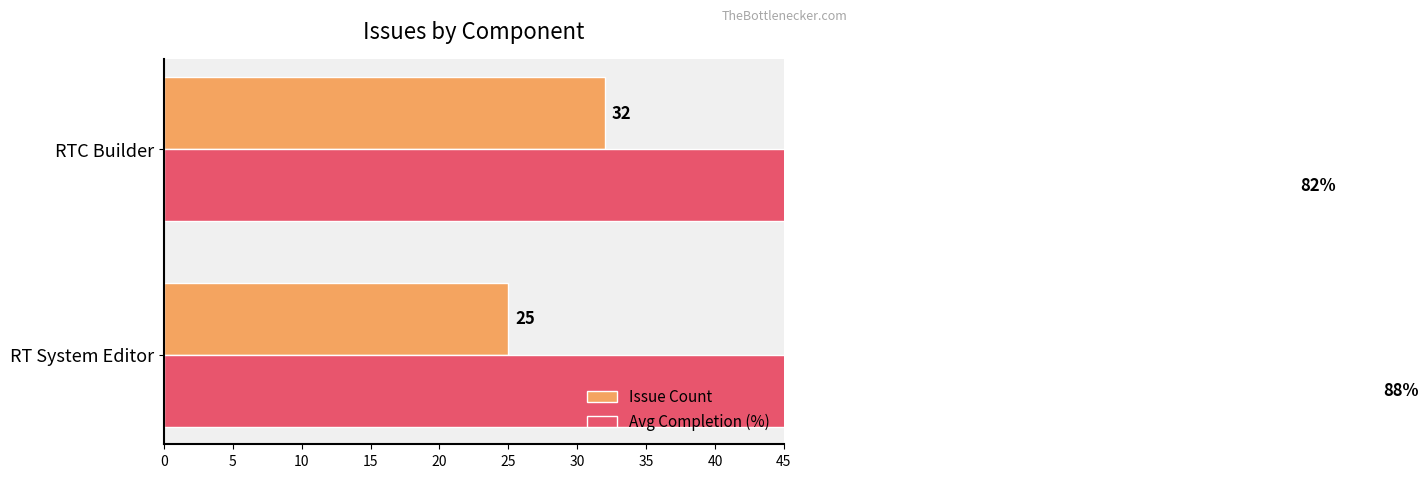

Rank the series by their maximum value, from lowest to highest.

Issue Count, Avg Completion (%)